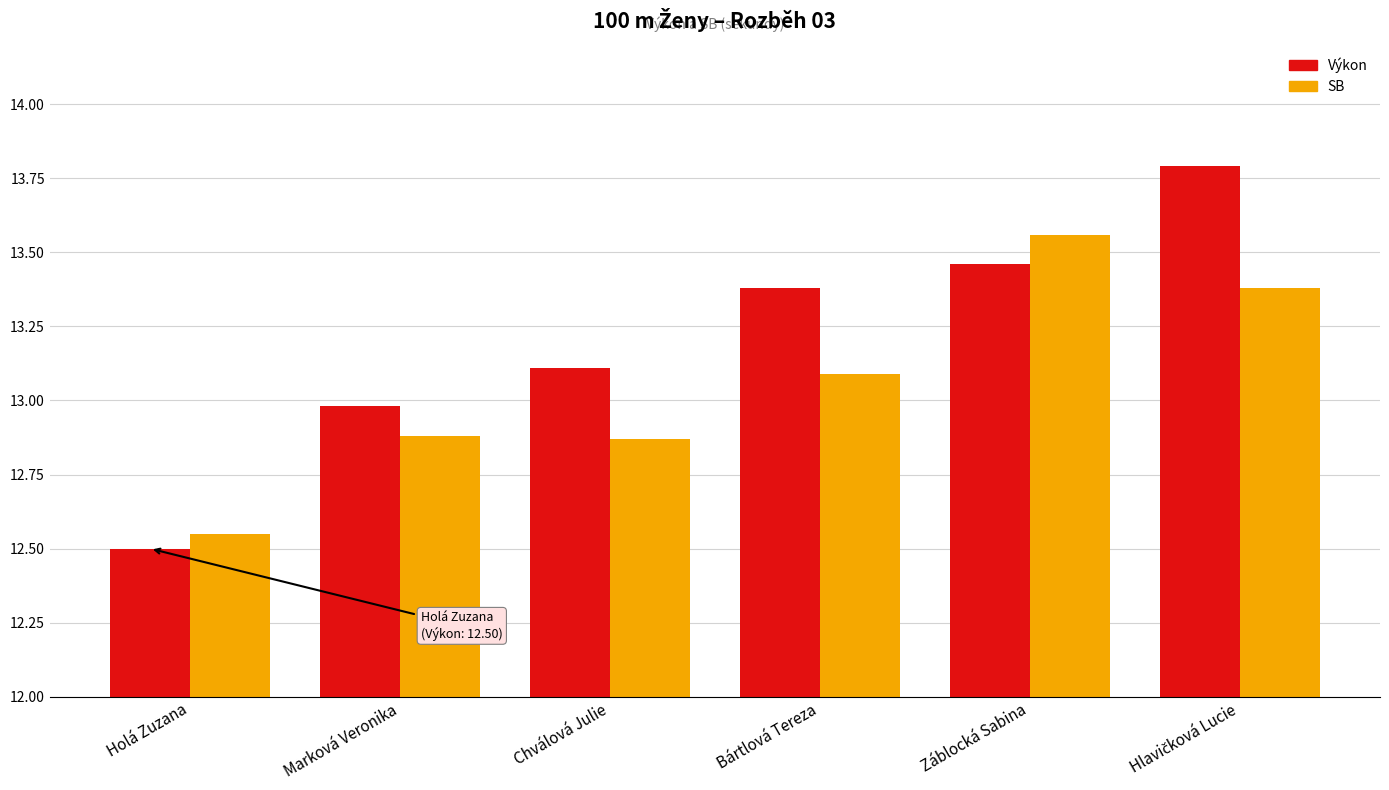

What is the approximate value of Výkon at Holá Zuzana?

12.5